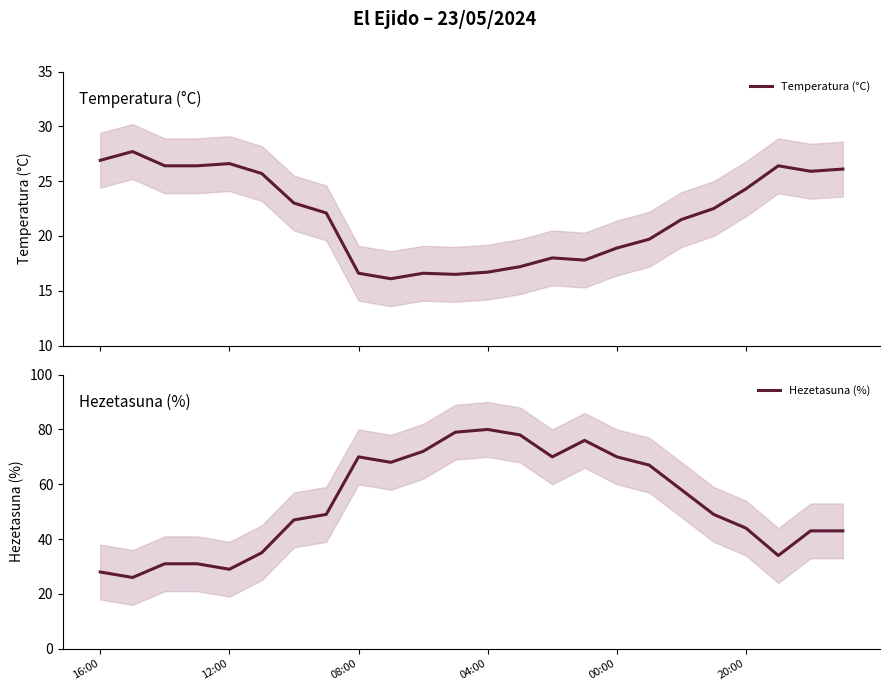

At which category does Temperatura (°C) reach its first local valley?

9